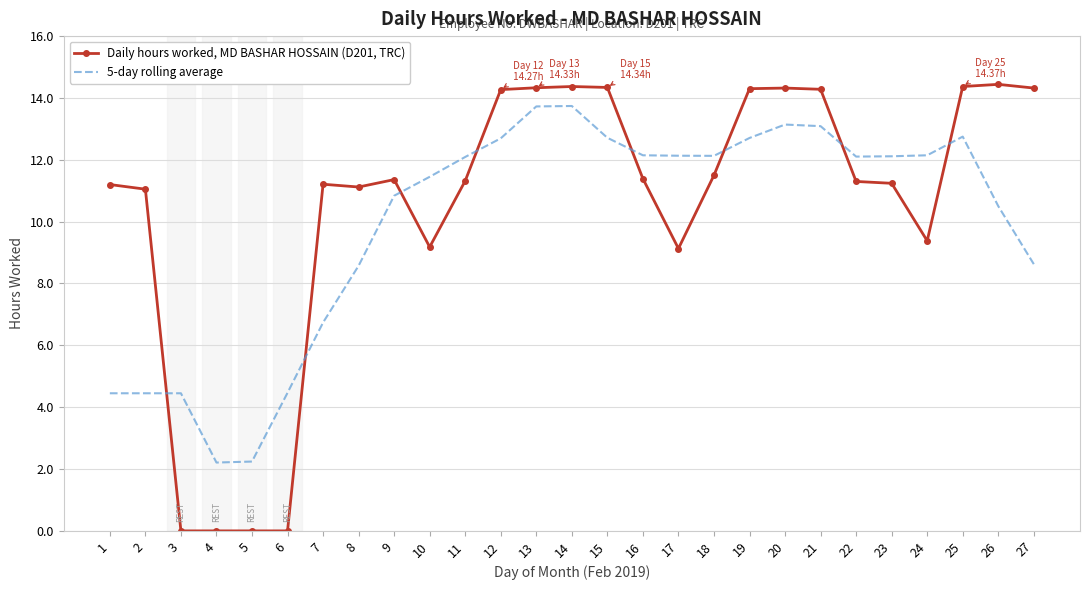

What is the greatest value displayed?

14.4